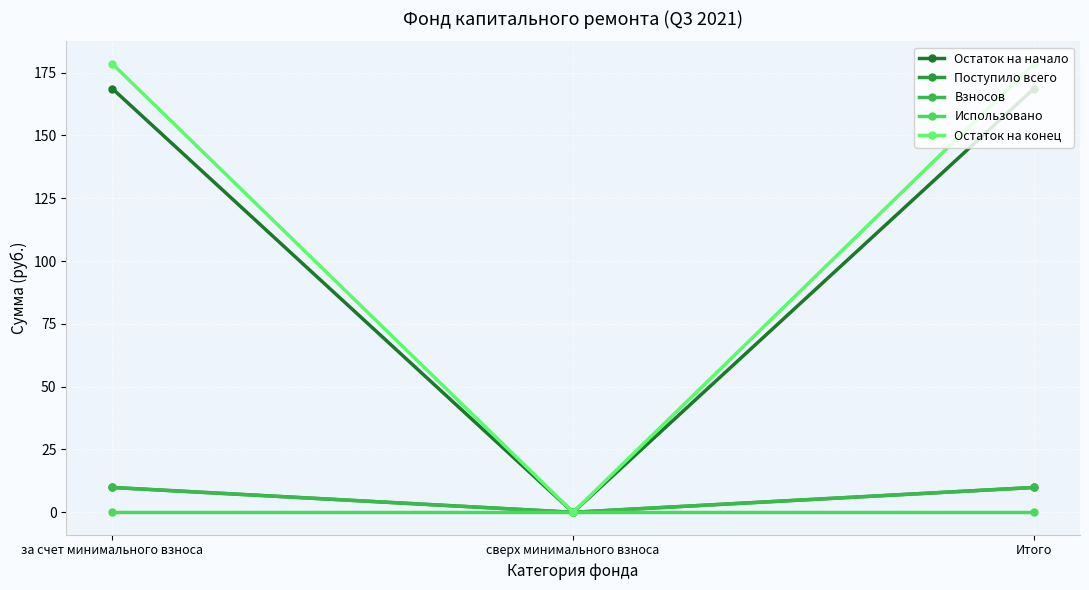

What is the sum of all Взносов values?

19.8